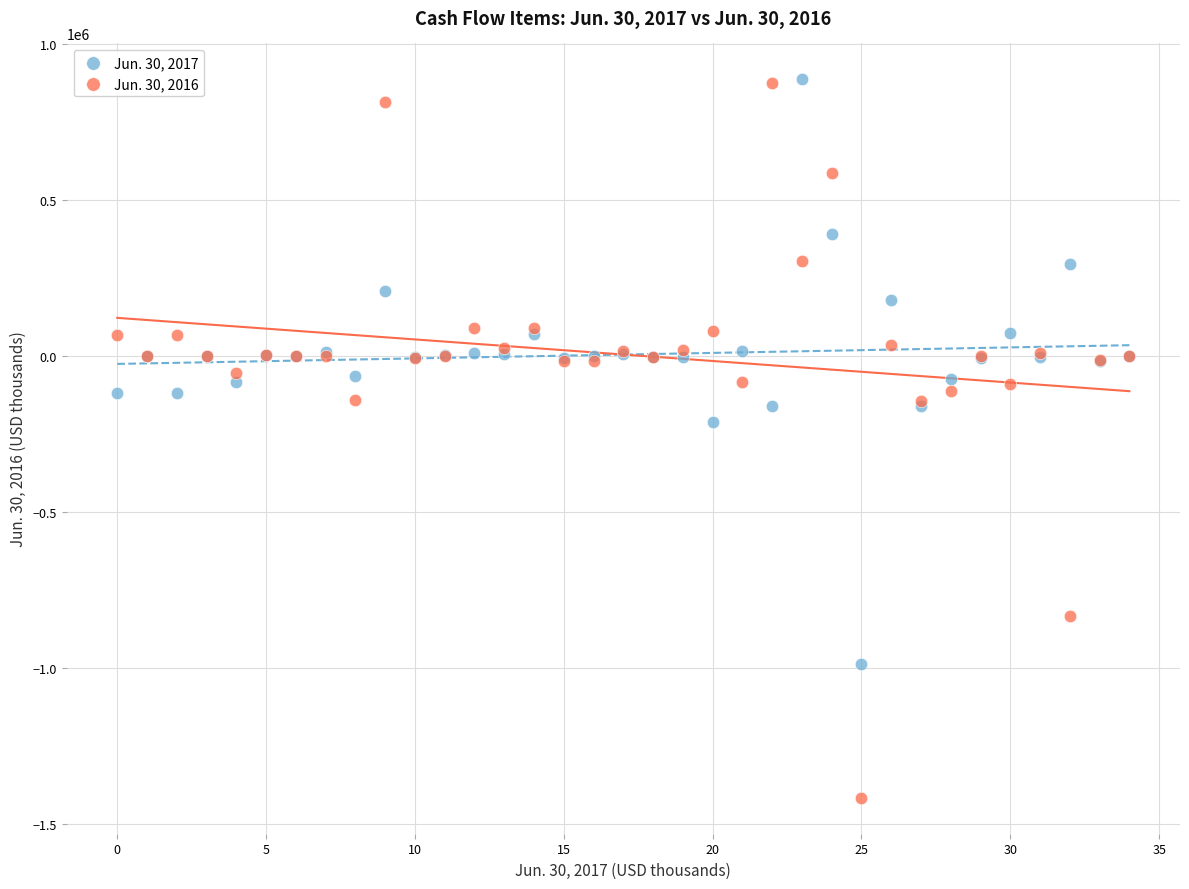

Which series has the largest Y range (max minus min)?

Jun. 30, 2016